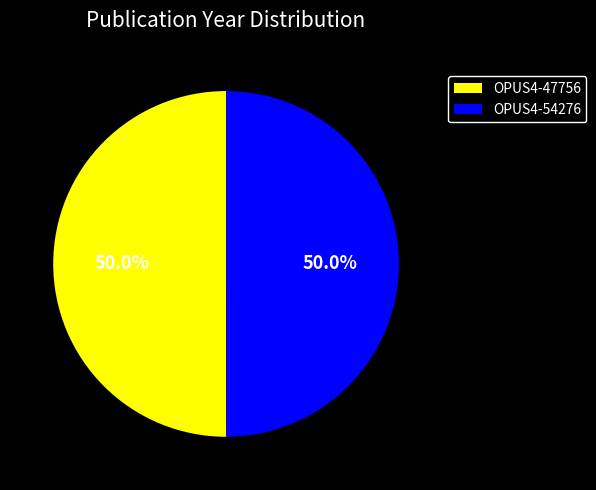

Is it true that OPUS4-54276 is 50% of the pie?

True